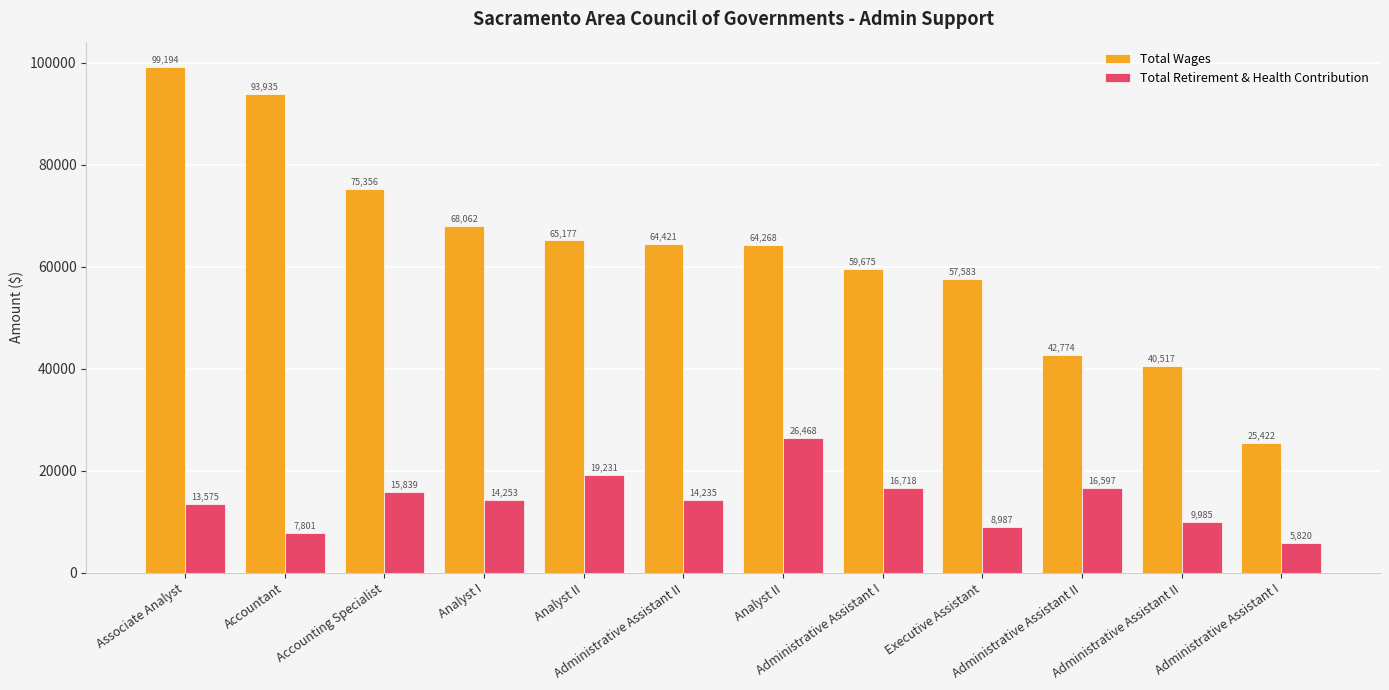

How many categories are shown in the chart?

12